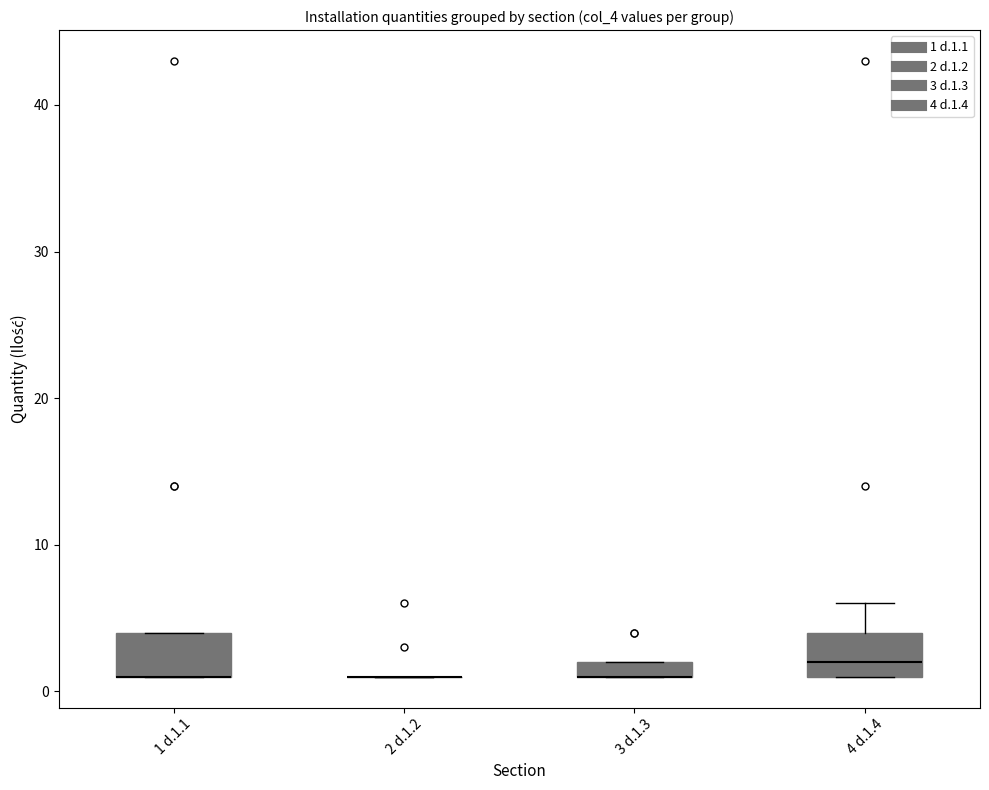

Where is the lower edge of the box for 3 d.1.3 on the y-axis? The values are not printed on the chart, so give them approximately, as read against the axis.

1